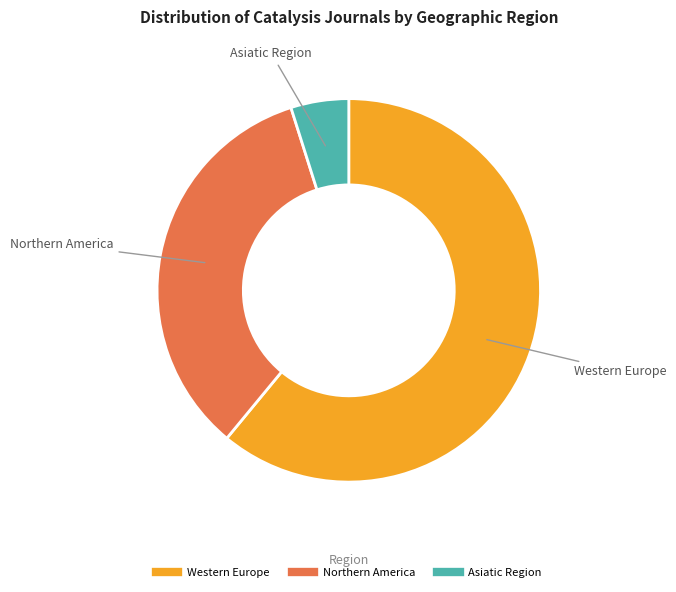

How many segments does this pie chart have?

3